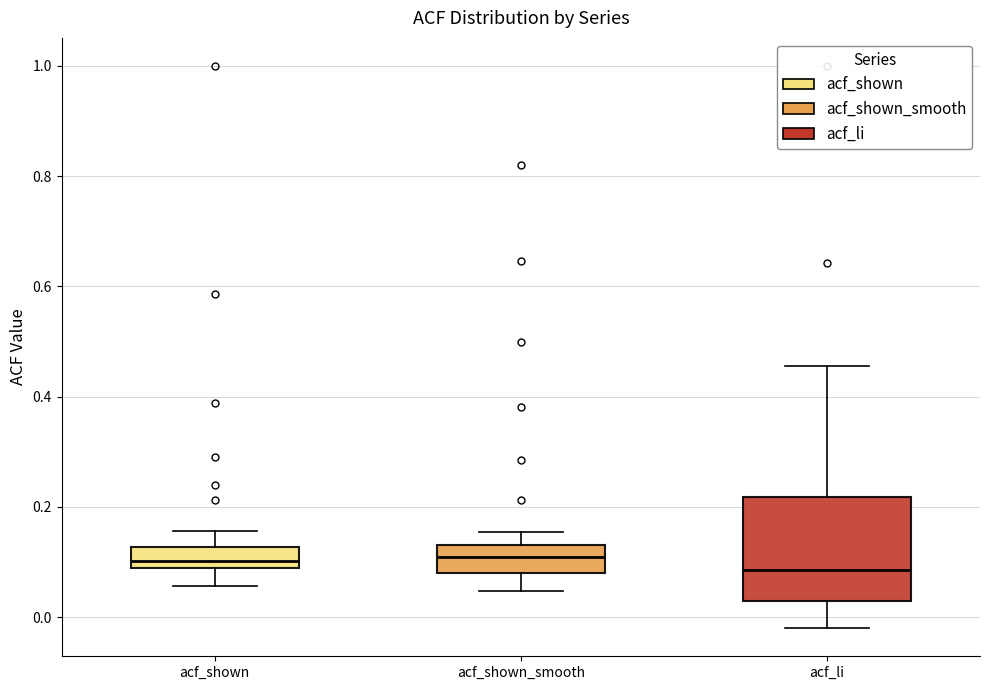

Where does the median line of the box for acf_shown_smooth sit on the y-axis? The values are not printed on the chart, so give them approximately, as read against the axis.

0.10